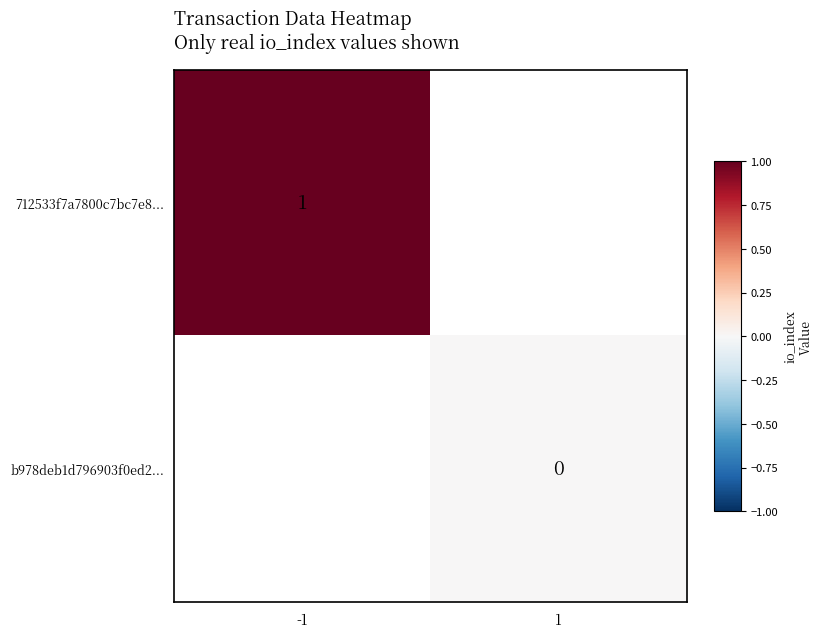

Which category has the highest value across all series?

-1